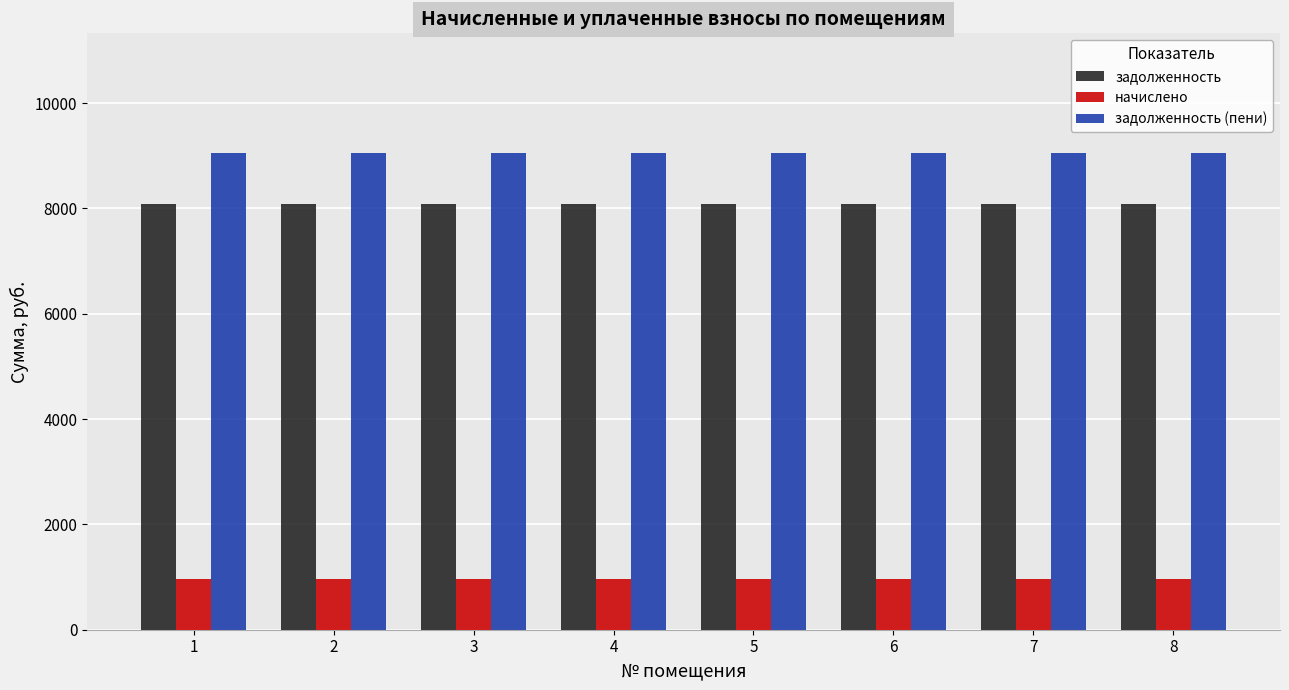

What value does the задолженность series have at 8?

8088